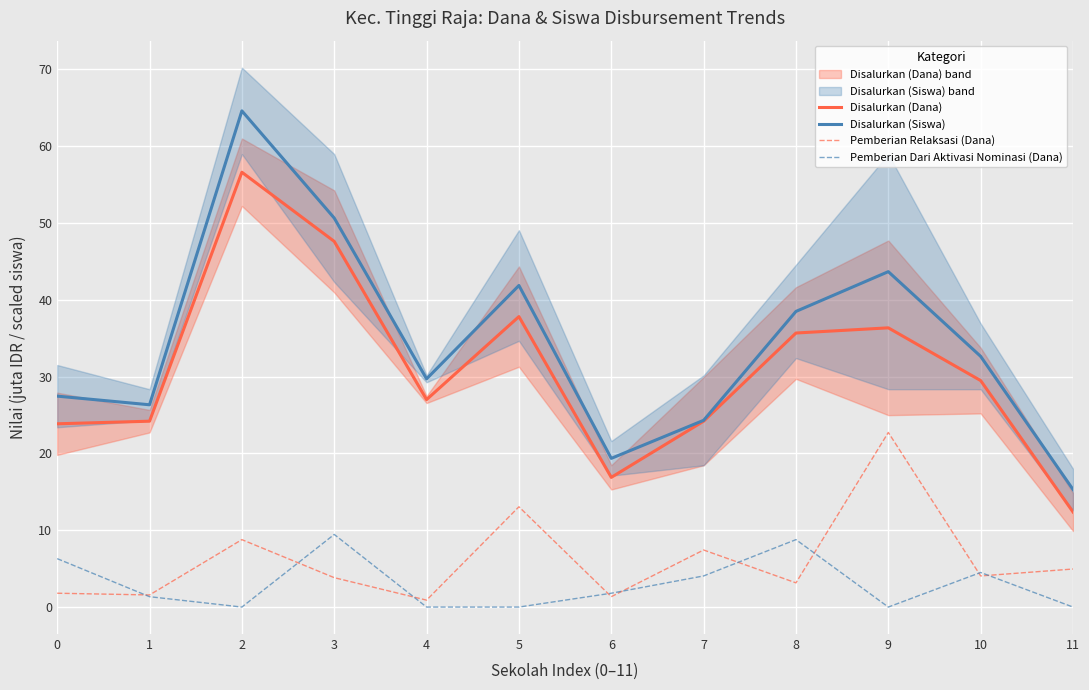

True or false: Pemberian Relaksasi (Dana) and Disalurkan (Siswa) cross at least once.

False